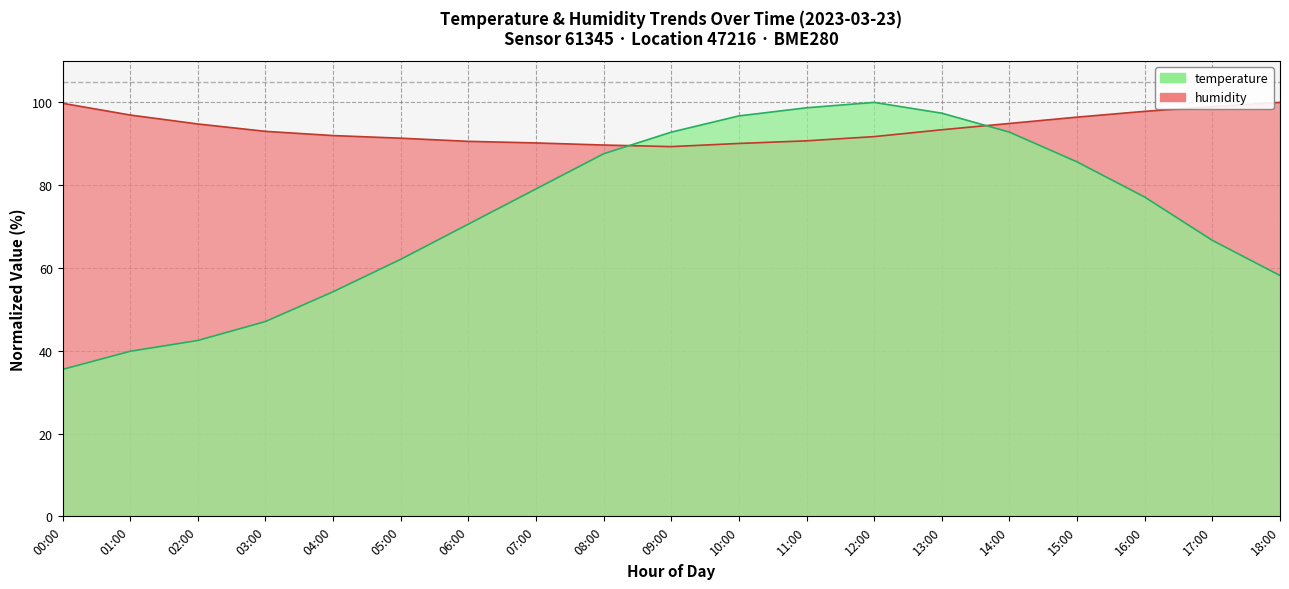

Reading left to right, what are all the values shown in this chart?

temperature: 35.5	39.9	42.5	47.1	54.2	62.1	70.6	79.1	87.6	92.8	96.7	98.7	100.0	97.4	92.8	85.6	77.1	66.7	58.2
humidity: 99.8	96.9	94.8	93.0	92.0	91.3	90.6	90.2	89.7	89.3	90.1	90.7	91.7	93.4	94.9	96.4	97.8	99.0	100.0